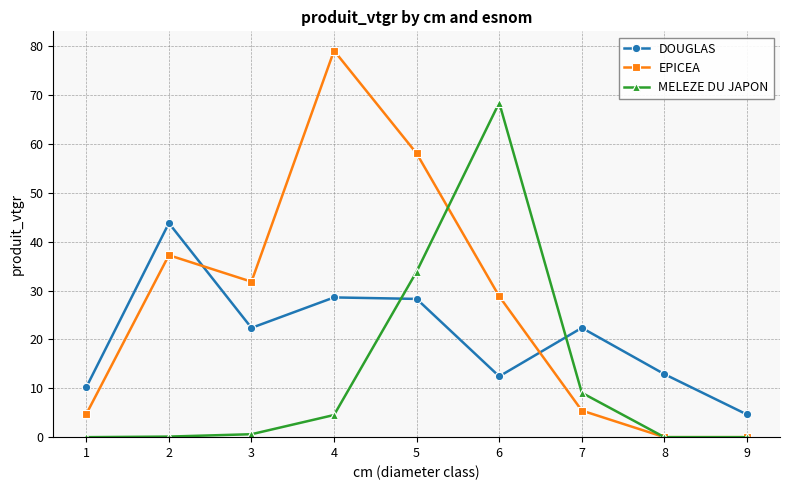

What is the total value across all series at 1?

15.0